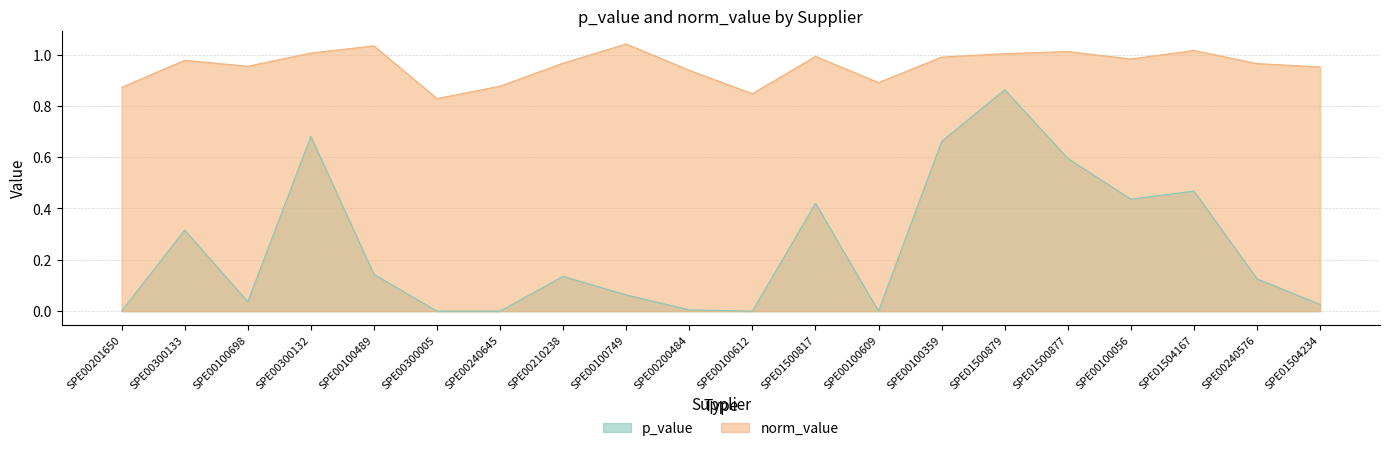

True or false: p_value has more than 0 interior local peaks.

True